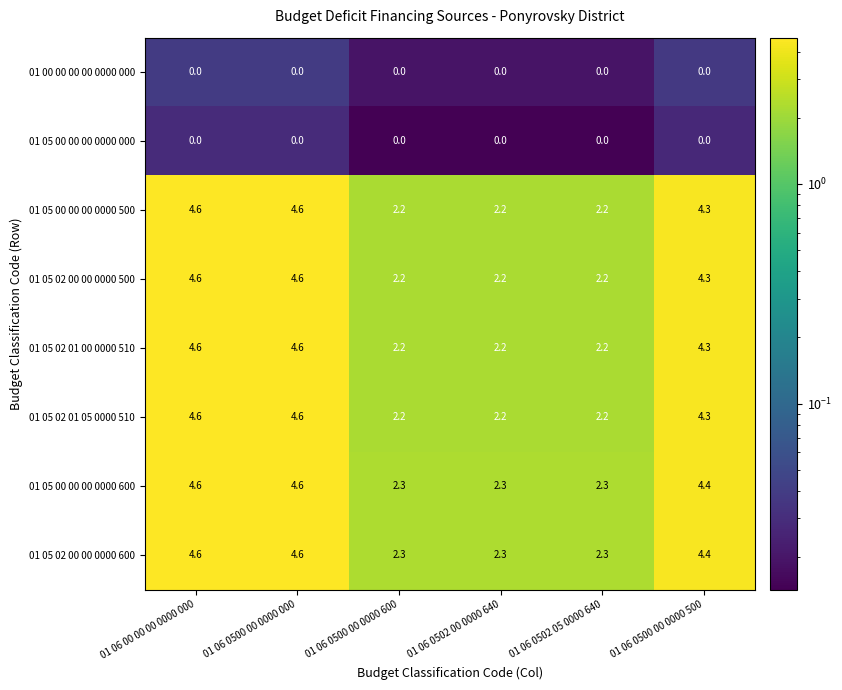

Is it true that 01 05 02 01 05 0000 510 equals 4.6 at 01 06 0500 00 0000 000?

True